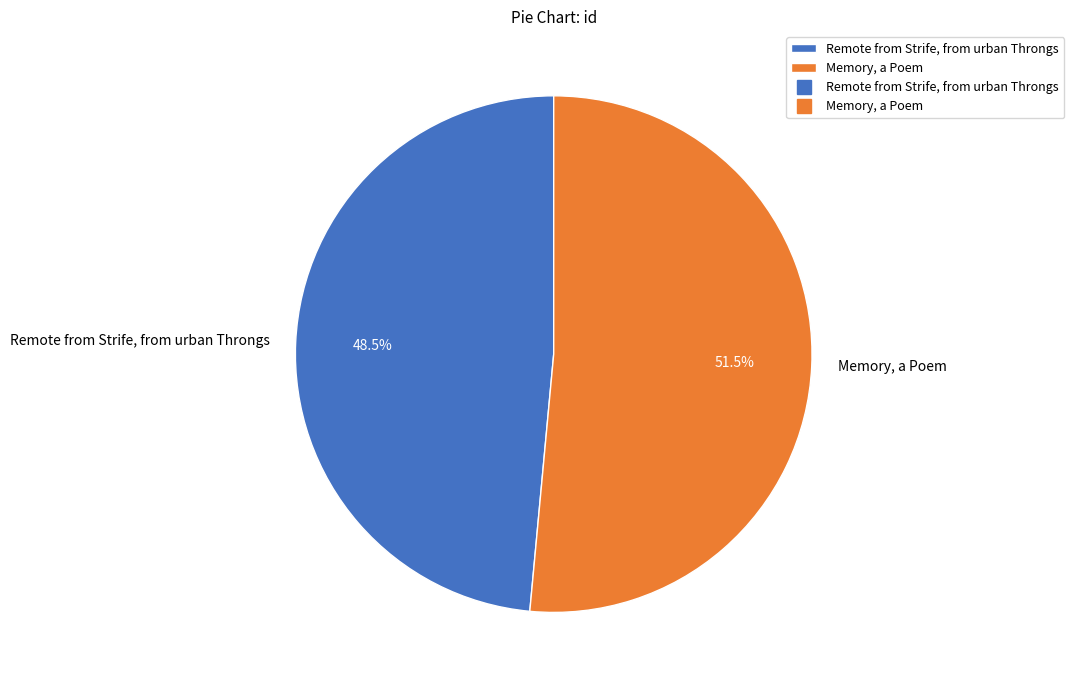

Is there any slice that represents more than half of the pie?

Yes